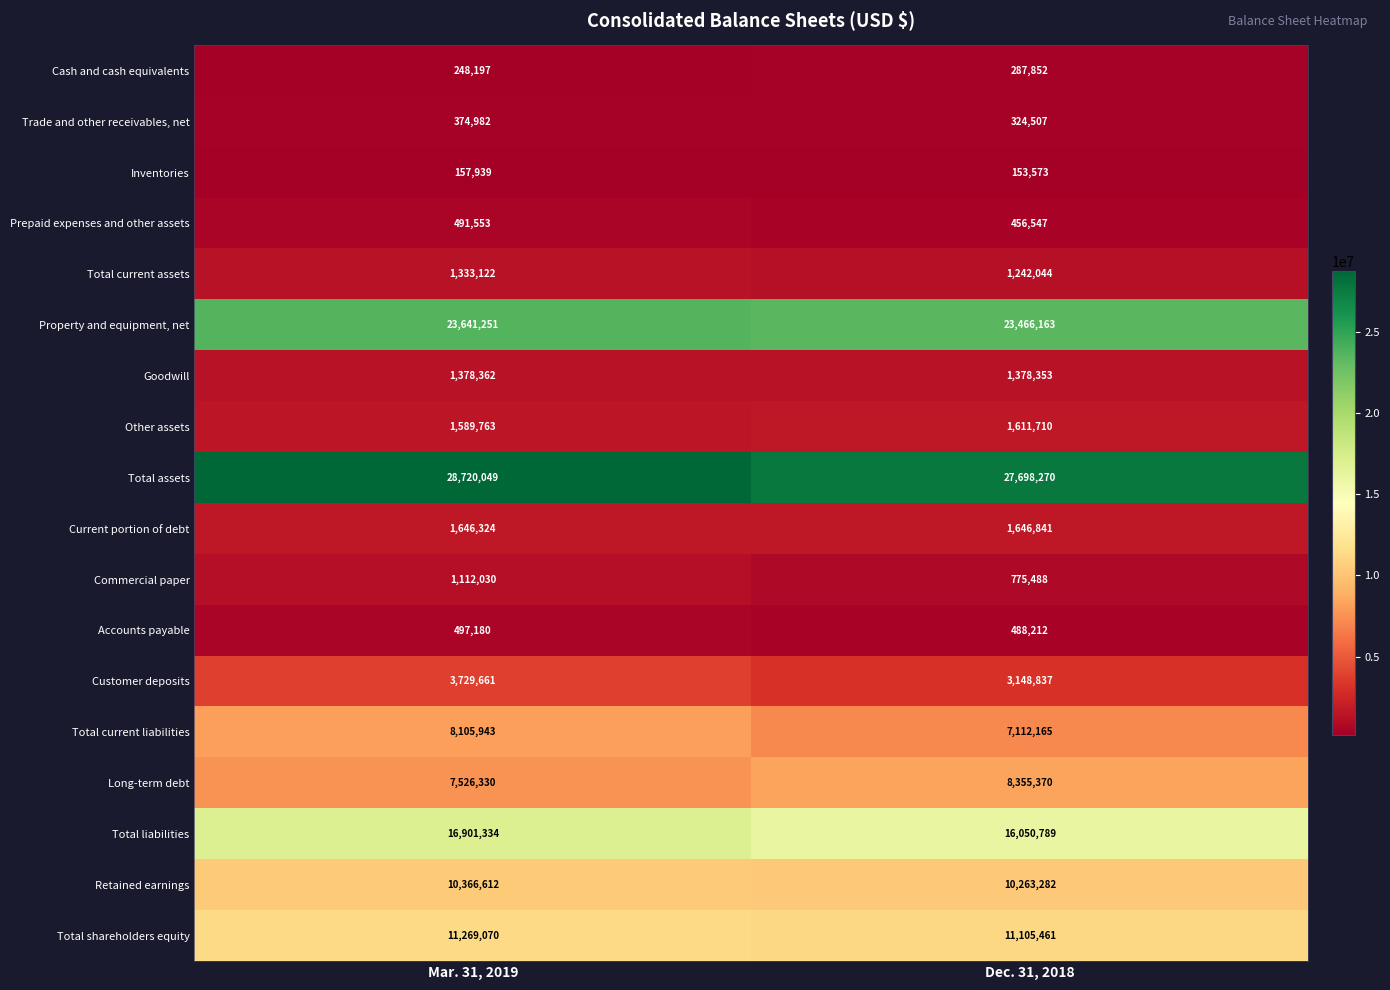

What is the spread (max minus min) of values at Mar. 31, 2019?

28562110